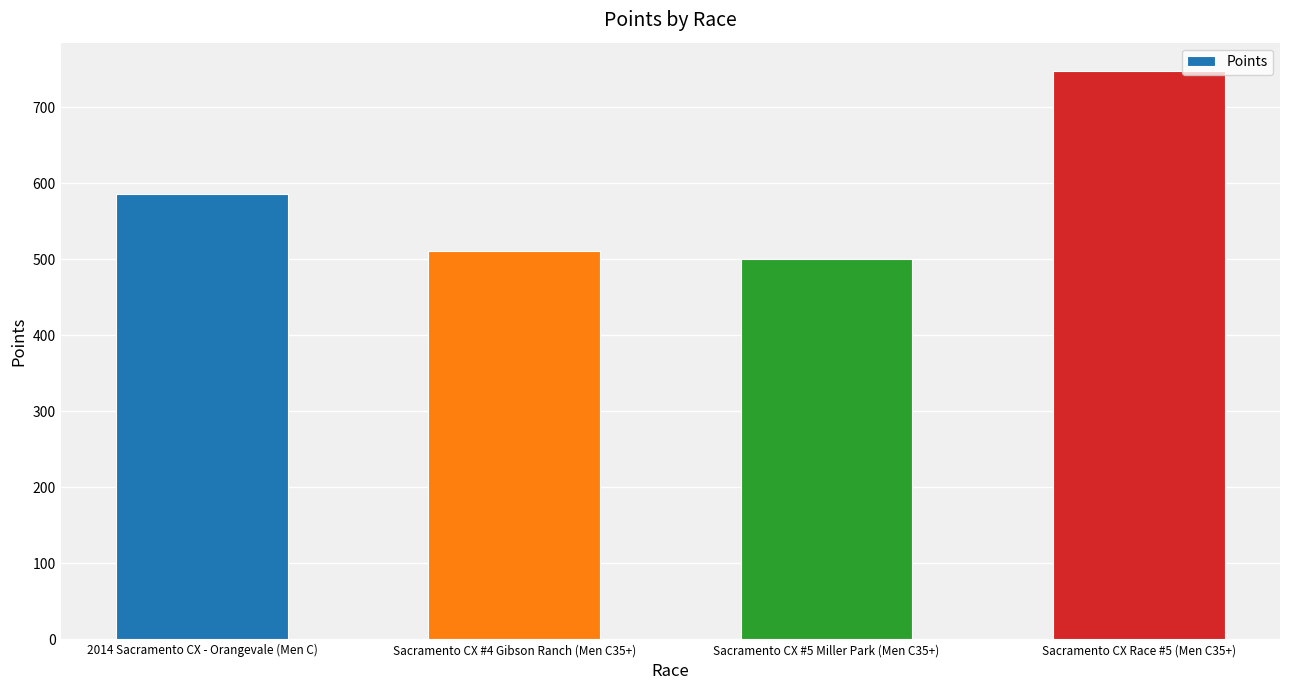

How many bars are there in total?

4